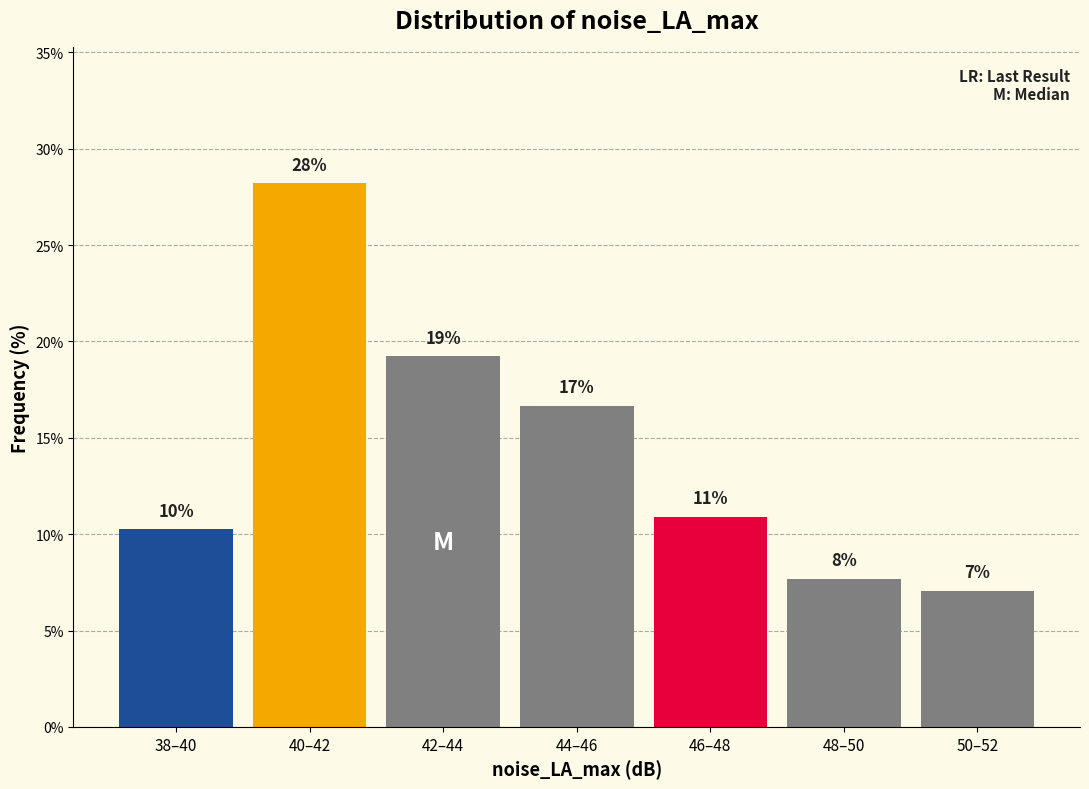

Are the bars horizontal?

No